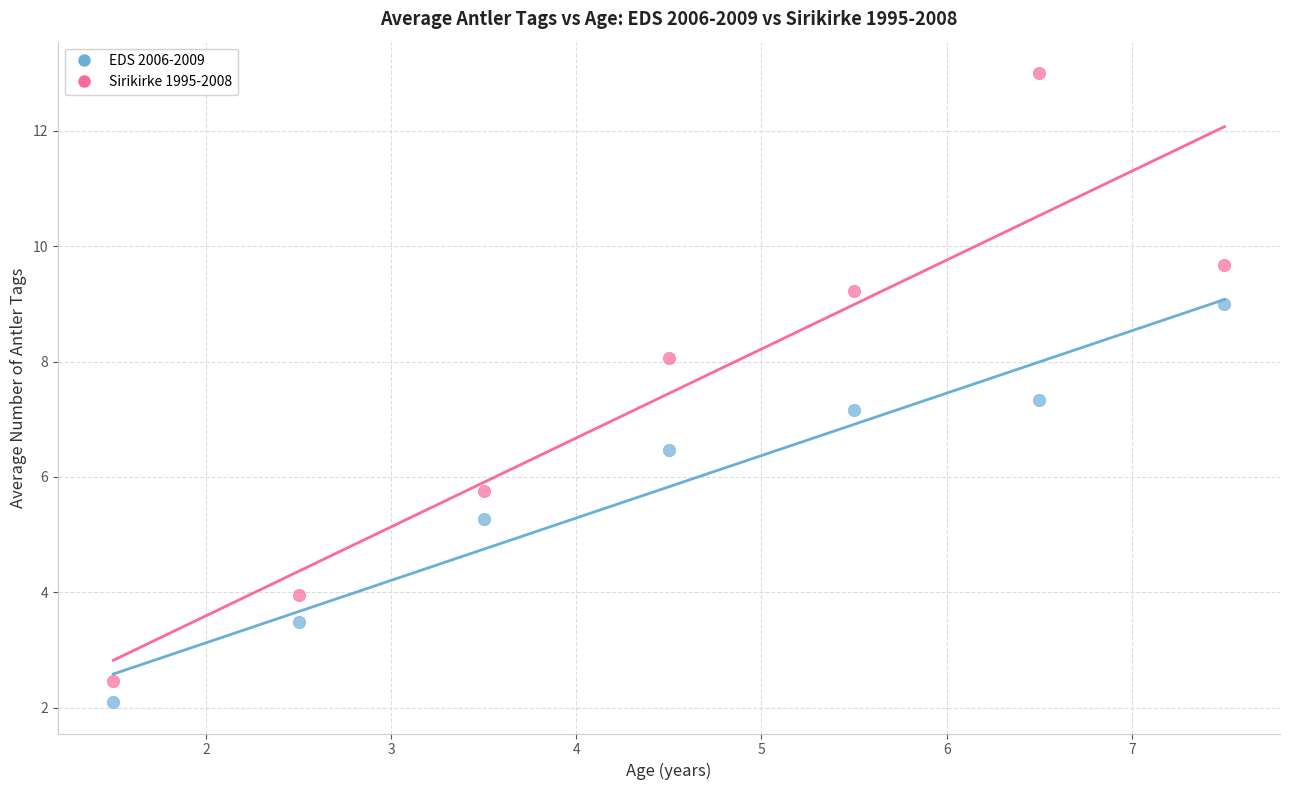

Which series reaches the minimum Y coordinate?

EDS 2006-2009